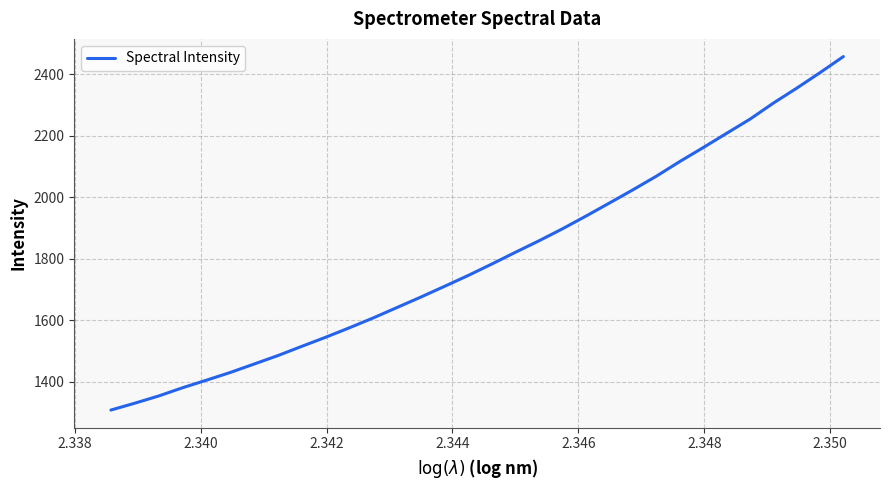

What is the greatest value displayed?

2456.7